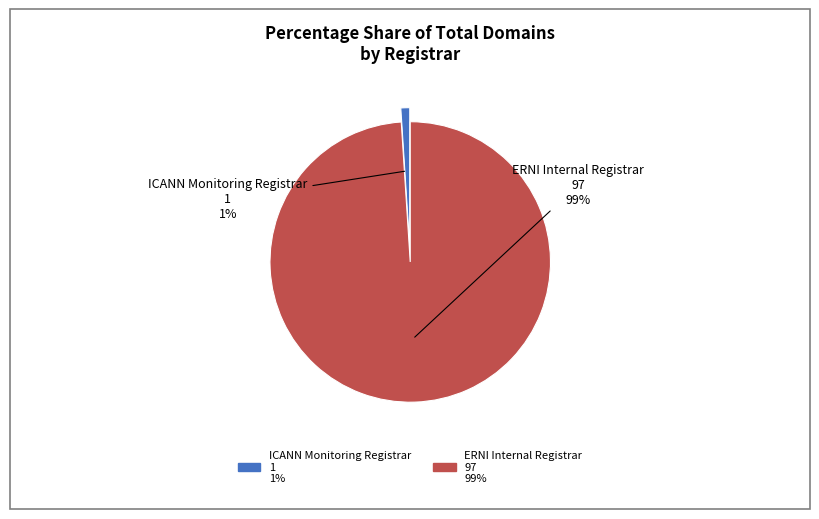

Does ERNI Internal Registrar represent more than half of the total?

Yes